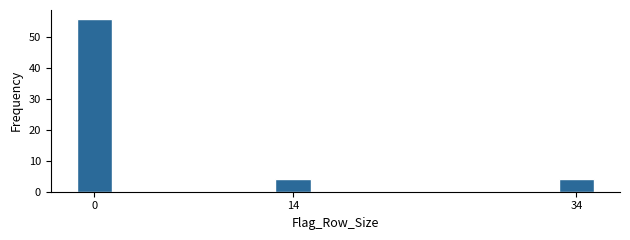

Reading left to right, extract all data points from this chart.

56	4	4